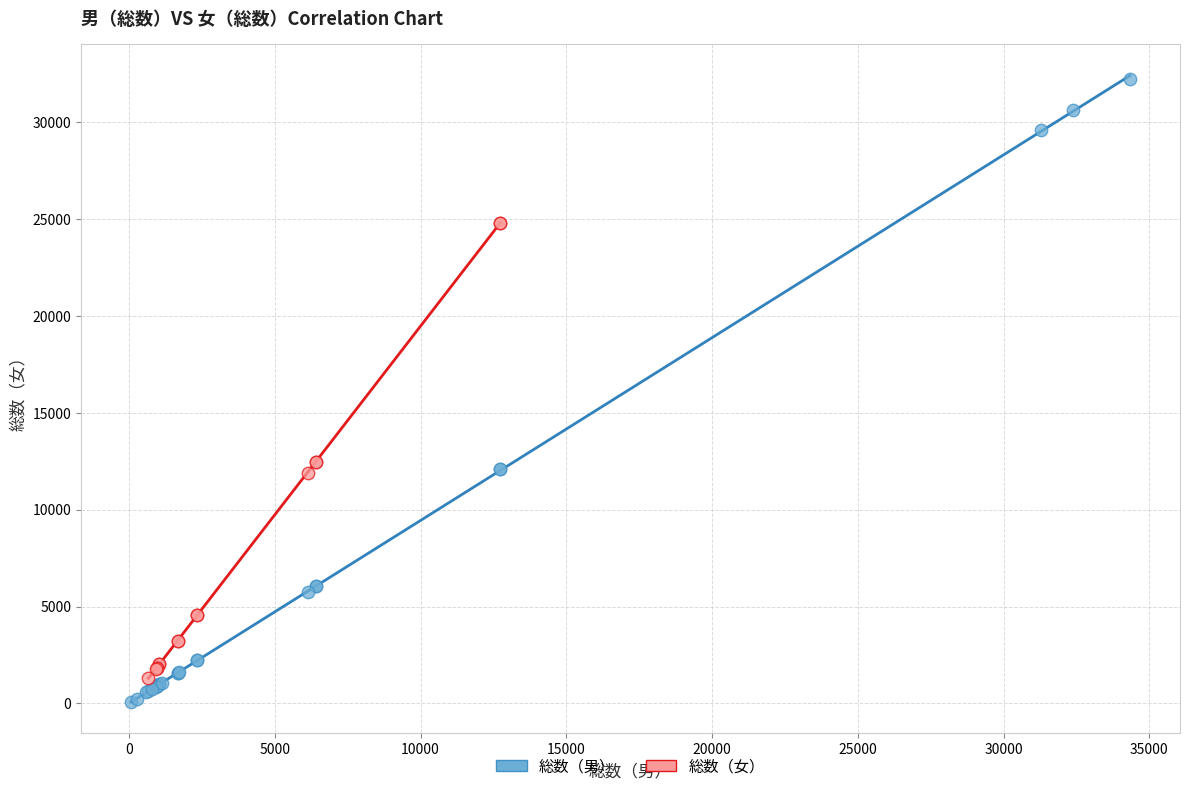

Which series contains the highest Y value?

総数（男）